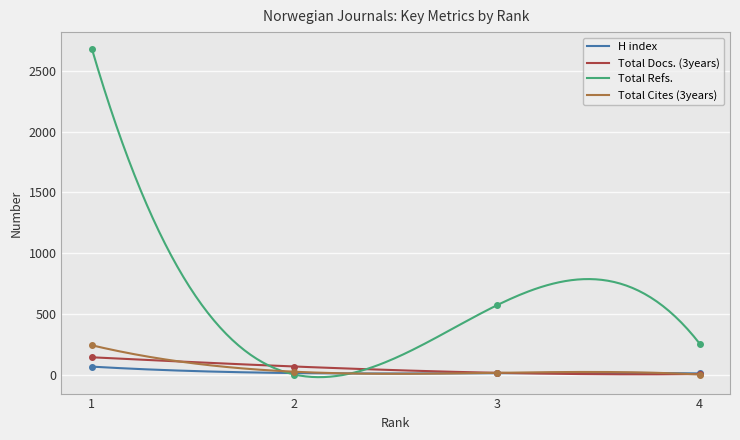

Which has a higher value, 4 or 1?

1